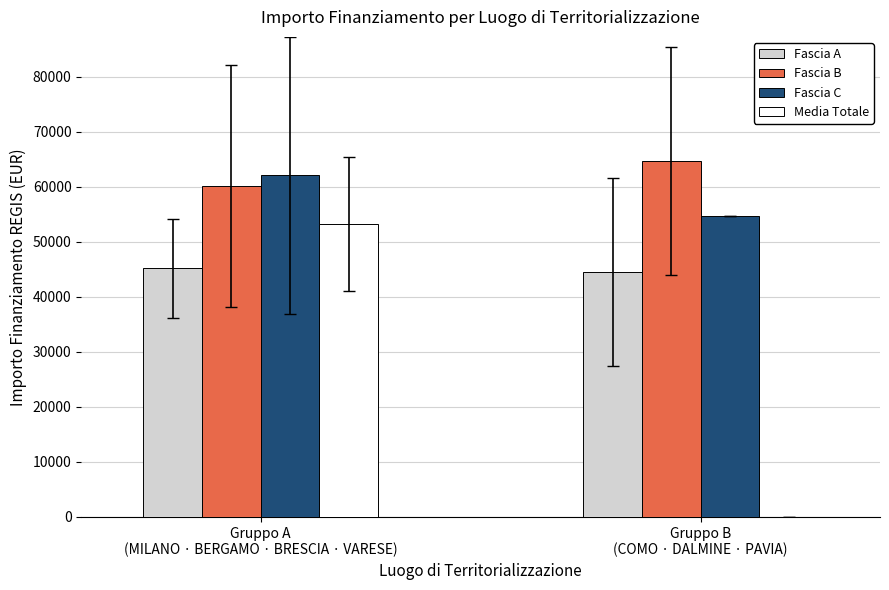

Which series has the largest total across all categories?

Fascia B